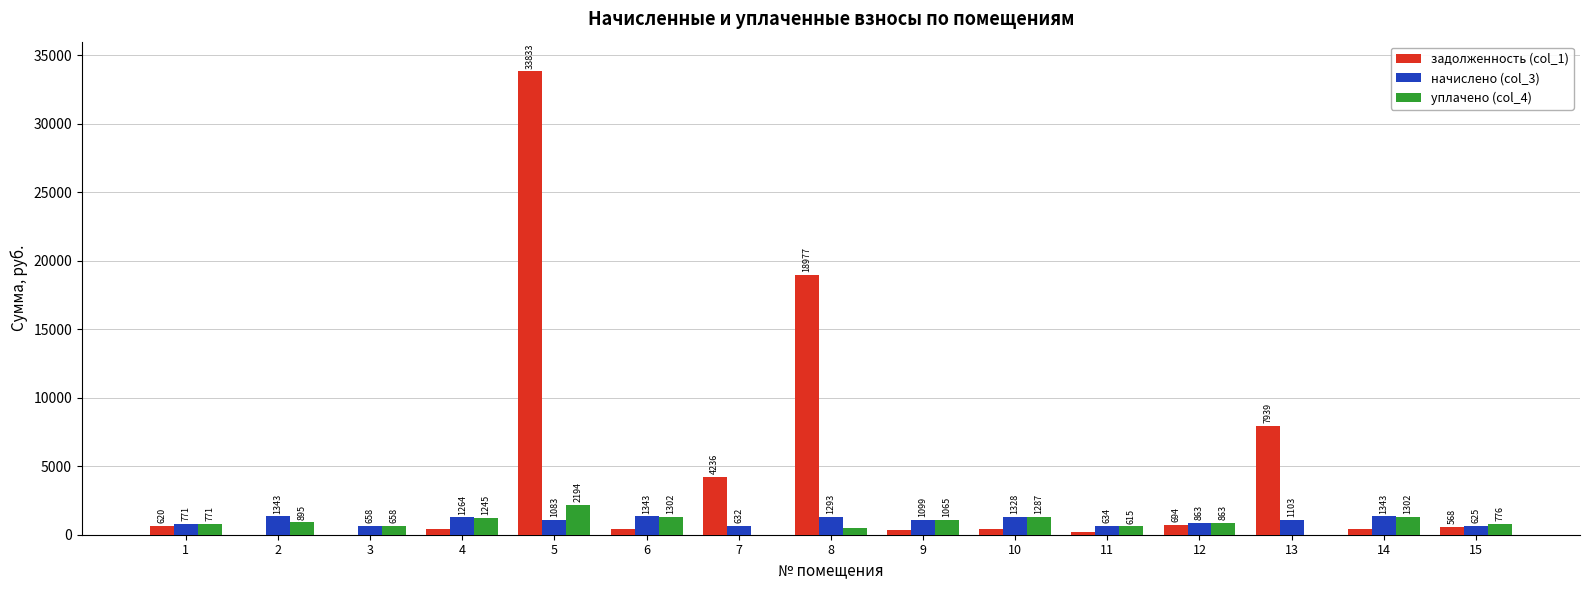

The начислено (col_3) series shows 634.2 at 11. True or false?

True